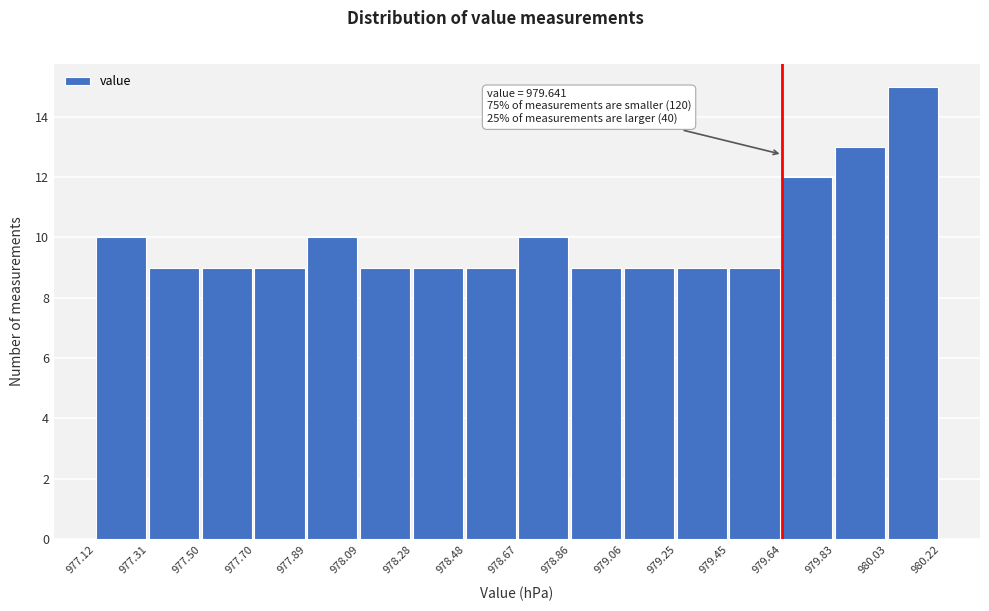

Over which range of the x-axis is the bar tallest?

980.03 to 980.22